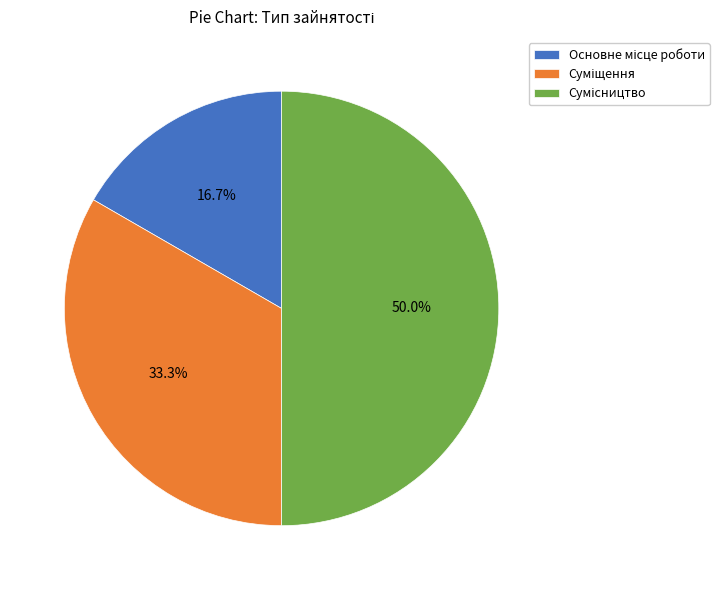

How many segments does this pie chart have?

3